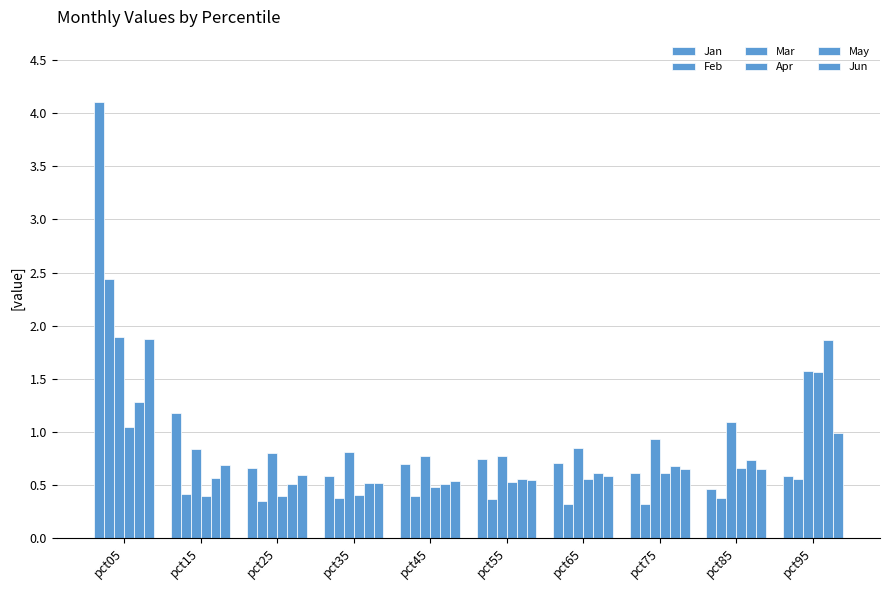

Which category has the lowest value in the Apr series?

pct25